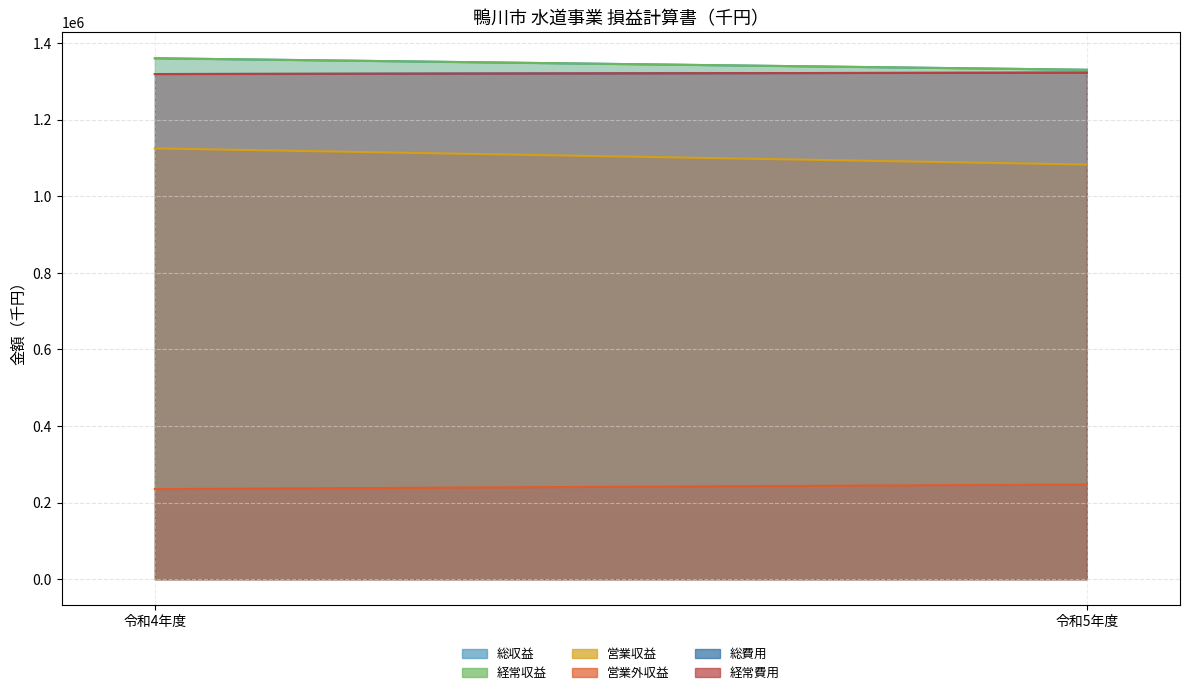

What are all the series names shown in the legend?

総収益, 経常収益, 営業収益, 営業外収益, 総費用, 経常費用